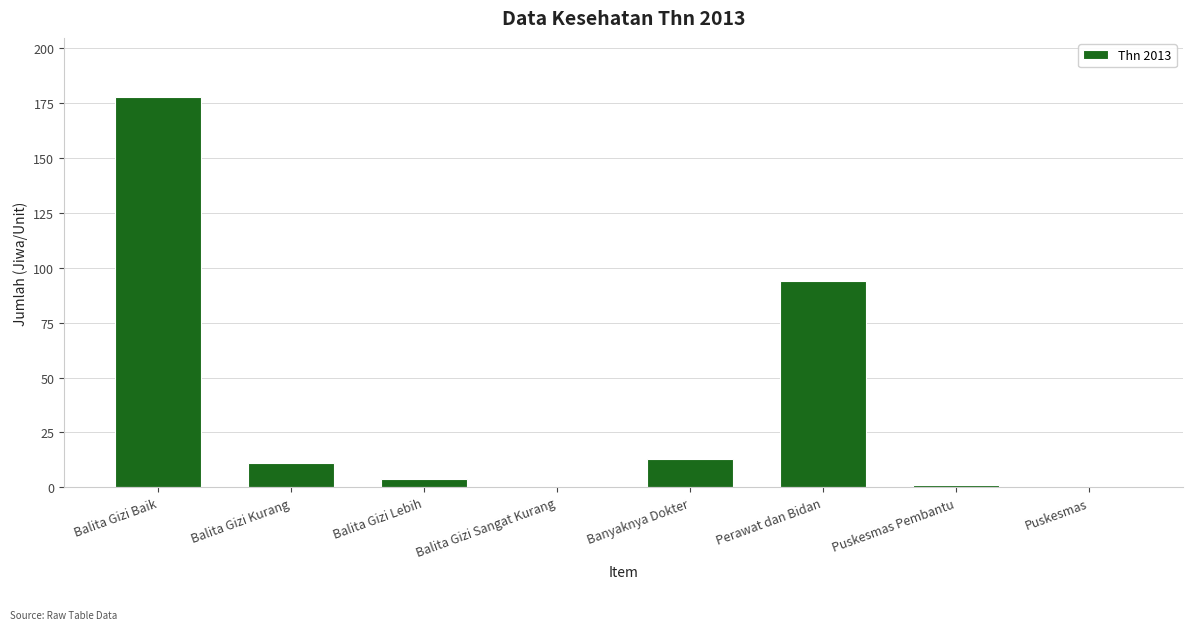

Read the value at Balita Gizi Kurang, to the nearest 5.

10